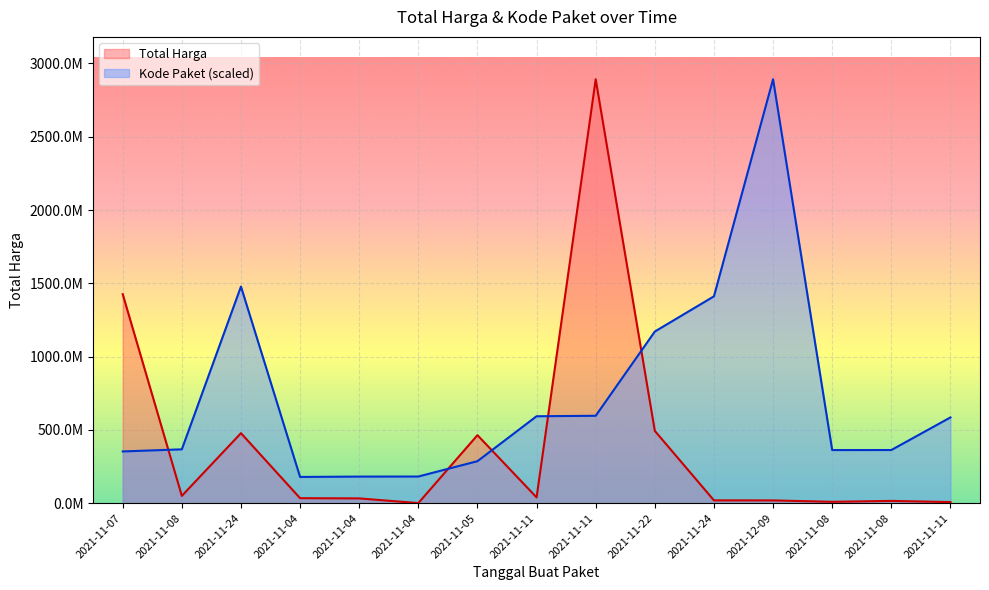

True or false: Total Harga has a value of 9180000.0 at 2021-11-08.

True